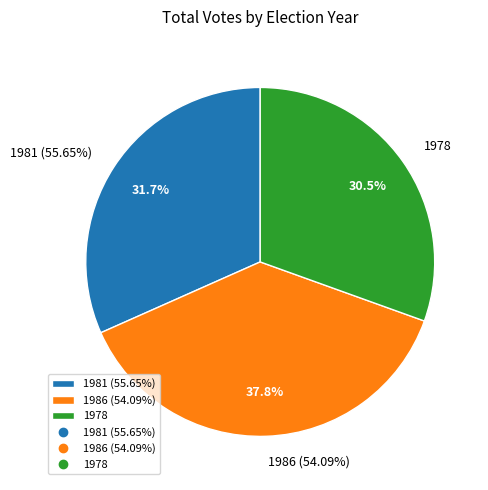

What is the total percentage of 1978 and 1981 (55.65%)?

62.2%